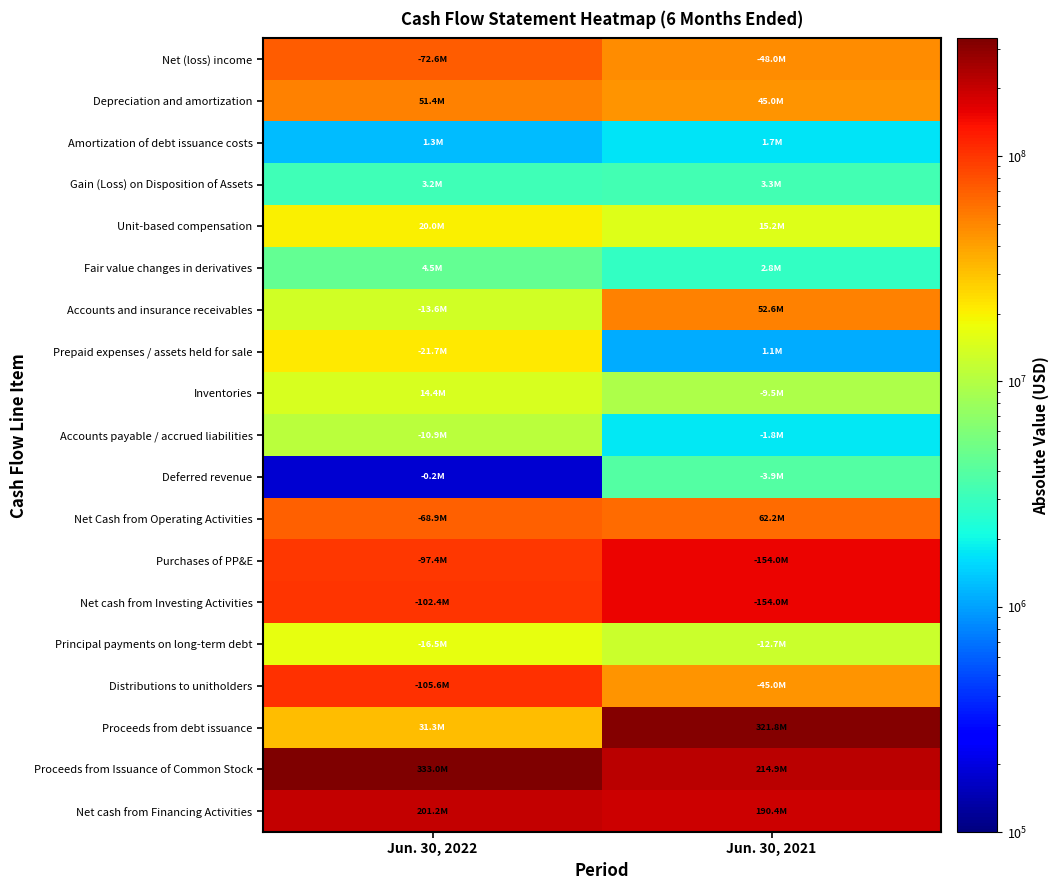

List the series in order of their peak value, highest first.

Proceeds from Issuance of Common Stock, Proceeds from debt issuance, Net cash from Financing Activities, Purchases of PP&E, Net cash from Investing Activities, Distributions to unitholders, Net (loss) income, Net Cash from Operating Activities, Accounts and insurance receivables, Depreciation and amortization, Prepaid expenses / assets held for sale, Unit-based compensation, Principal payments on long-term debt, Inventories, Accounts payable / accrued liabilities, Fair value changes in derivatives, Deferred revenue, Gain (Loss) on Disposition of Assets, Amortization of debt issuance costs